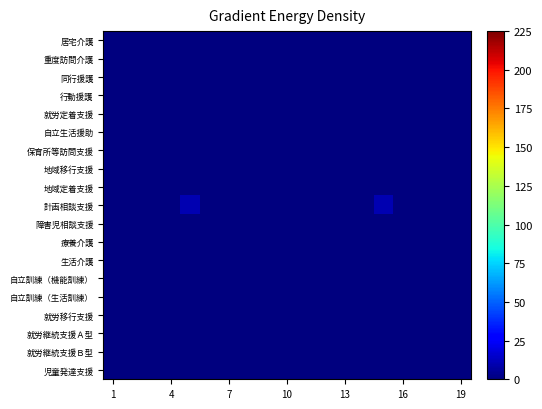

Reading left to right, what are all the values shown in this chart?

居宅介護: 0	0	0	0	0	0	0	0	0	0	0	0	0	0	0	0	0	0	0
重度訪問介護: 0	0	0	0	0	0	0	0	0	0	0	0	0	0	0	0	0	0	0
同行援護: 0	0	0	0	0	0	0	0	0	0	0	0	0	0	0	0	0	0	0
行動援護: 0	0	0	0	0	0	0	0	0	0	0	0	0	0	0	0	0	0	0
就労定着支援: 0	0	0	0	0	0	0	0	0	0	0	0	0	0	0	0	0	0	0
自立生活援助: 0	0	0	0	0	0	0	0	0	0	0	0	0	0	0	0	0	0	0
保育所等訪問支援: 0	0	0	0	0	0	0	0	0	0	0	0	0	0	0	0	0	0	0
地域移行支援: 0	0	0	0	0	0	0	0	0	0	0	0	0	0	0	0	0	0	0
地域定着支援: 0	0	0	0	0	0	0	0	0	0	0	0	0	0	0	0	0	0	0
計画相談支援: 0	0	0	0	10	0	0	0	0	0	0	0	0	0	10	0	0	0	0
障害児相談支援: 0	0	0	0	0	0	0	0	0	0	0	0	0	0	0	0	0	0	0
療養介護: 0	0	0	0	0	0	0	0	0	0	0	0	0	0	0	0	0	0	0
生活介護: 0	0	0	0	0	0	0	0	0	0	0	0	0	0	0	0	0	0	0
自立訓練（機能訓練）: 0	0	0	0	0	0	0	0	0	0	0	0	0	0	0	0	0	0	0
自立訓練（生活訓練）: 0	0	0	0	0	0	0	0	0	0	0	0	0	0	0	0	0	0	0
就労移行支援: 0	0	0	0	0	0	0	0	0	0	0	0	0	0	0	0	0	0	0
就労継続支援Ａ型: 0	0	0	0	0	0	0	0	0	0	0	0	0	0	0	0	0	0	0
就労継続支援Ｂ型: 0	0	0	0	0	0	0	0	0	0	0	0	0	0	0	0	0	0	0
児童発達支援: 0	0	0	0	0	0	0	0	0	0	0	0	0	0	0	0	0	0	0